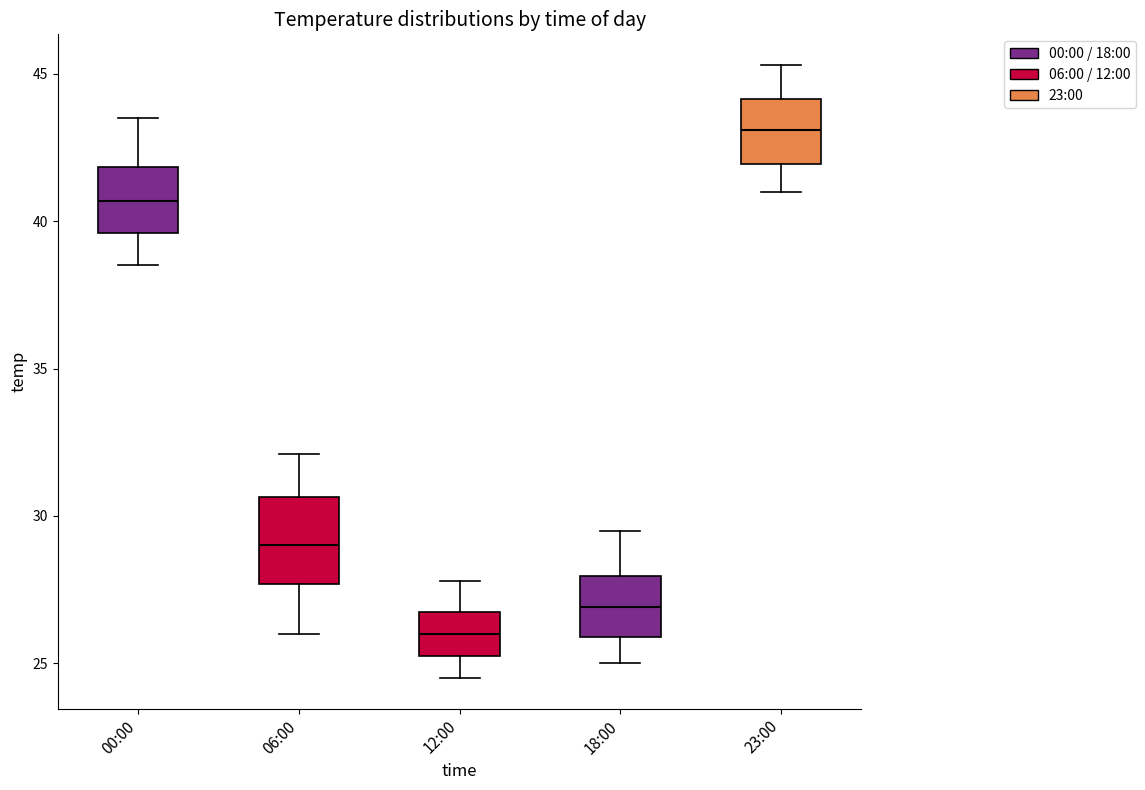

Comparing the boxes themselves (not the whiskers), which one is the tallest?

06:00